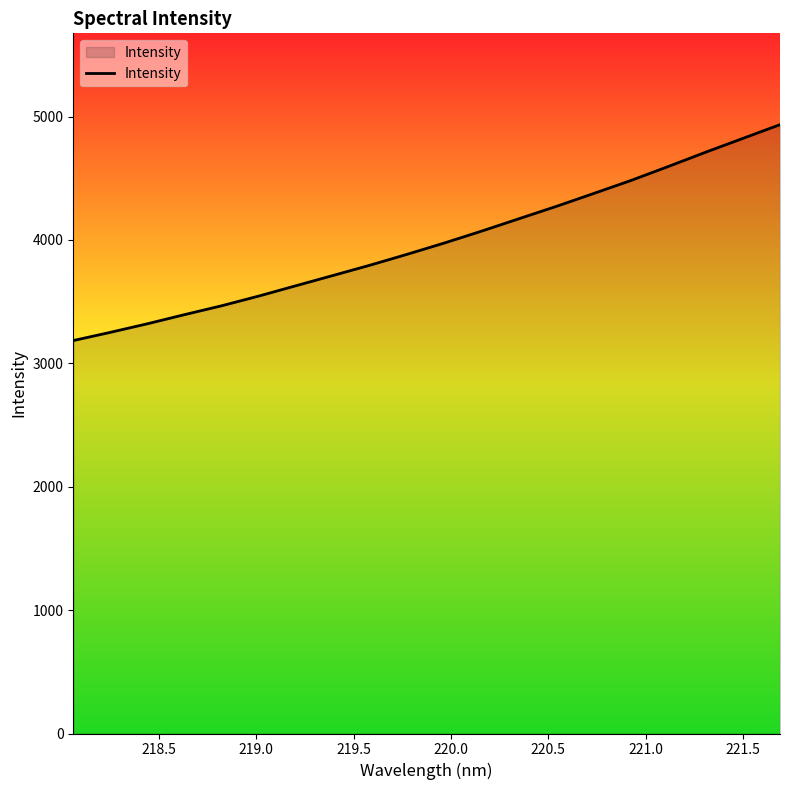

What is the difference between the maximum and minimum values?

1749.8